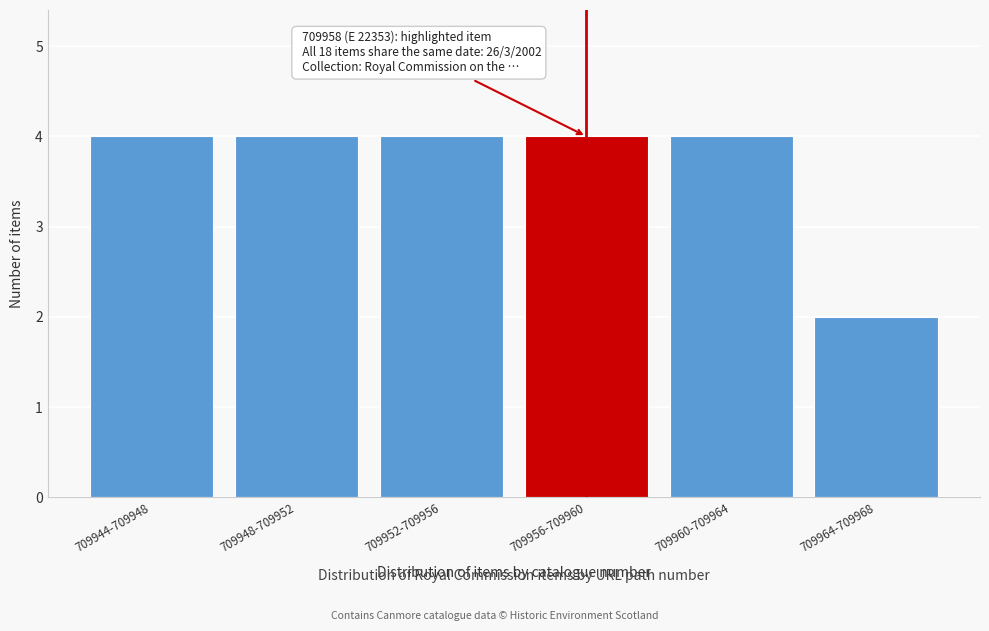

Reading left to right, transcribe all the data shown in this chart.

4	4	4	4	4	2